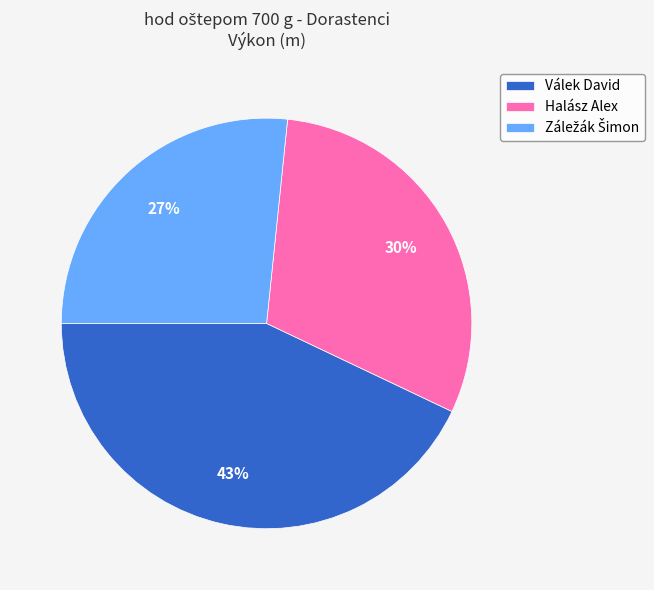

What is the ratio of the value at Halász Alex to the value at Válek David?

0.7